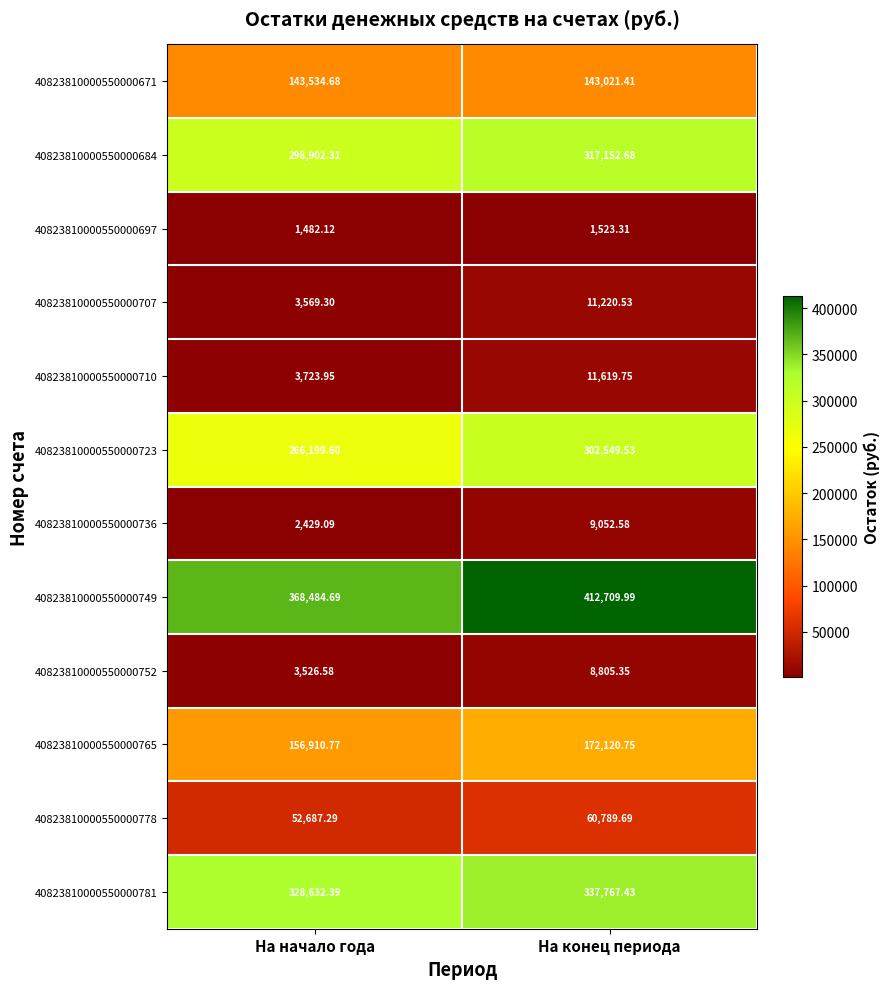

At which category is the sum across all series the highest?

На конец периода